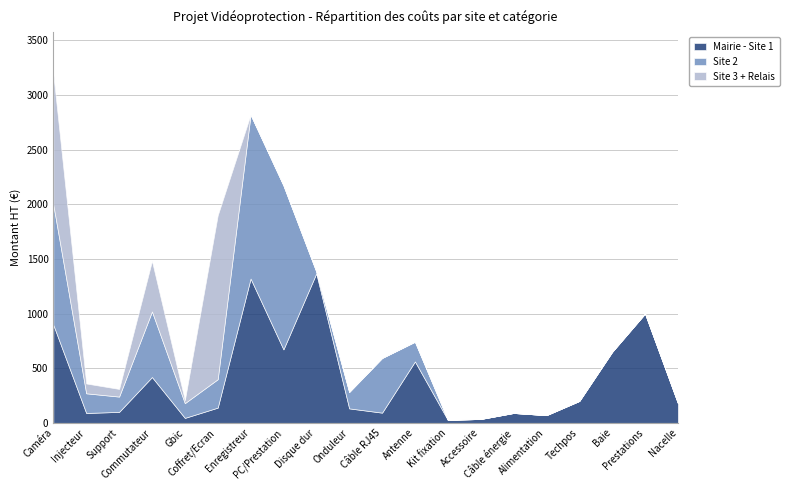

How many values in Site 2 are above zero?

12